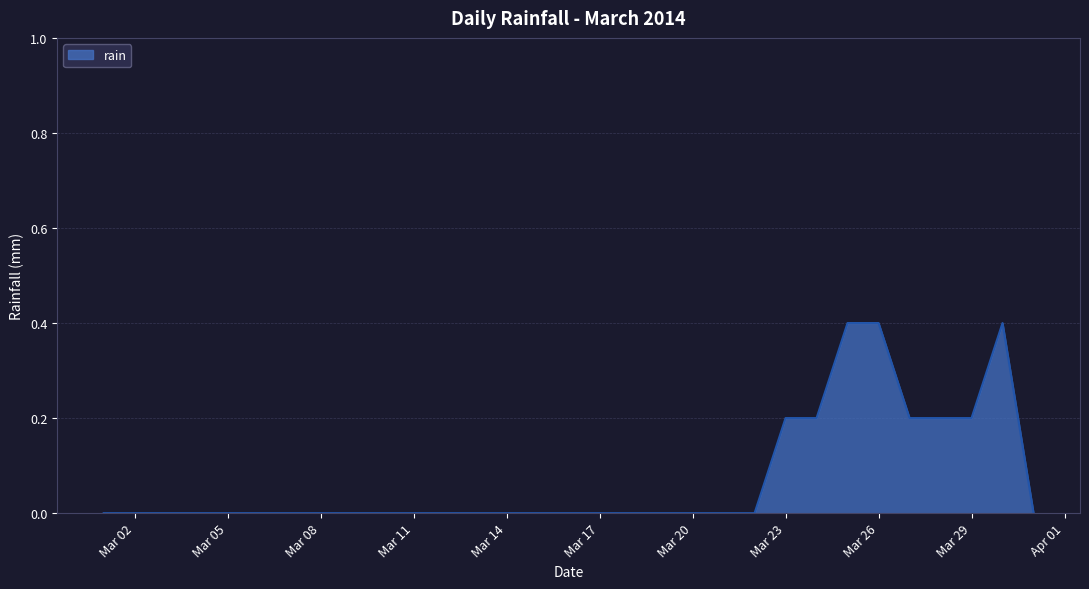

What is the sum of all values?

2.2